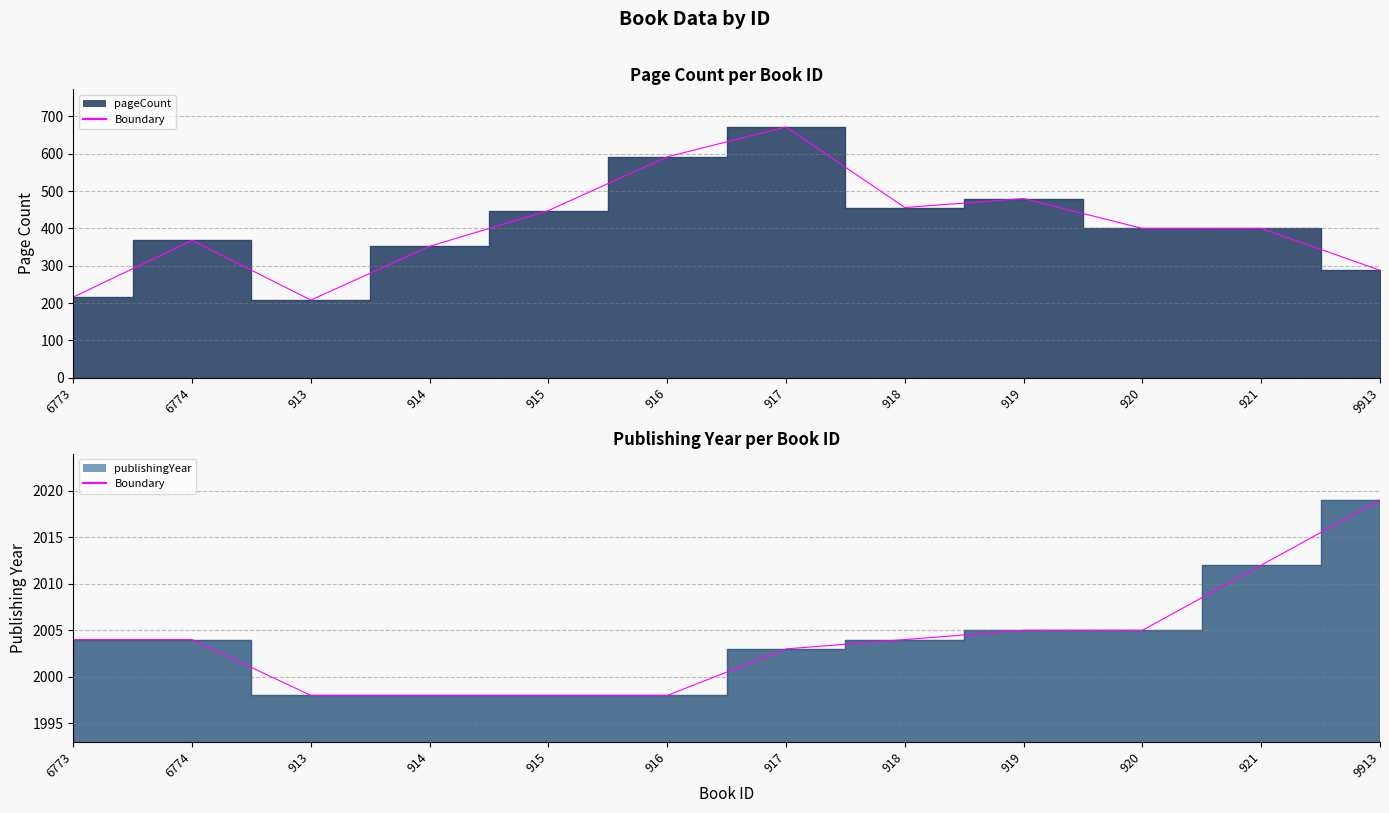

How many values in the pageCount series are below 400?

5